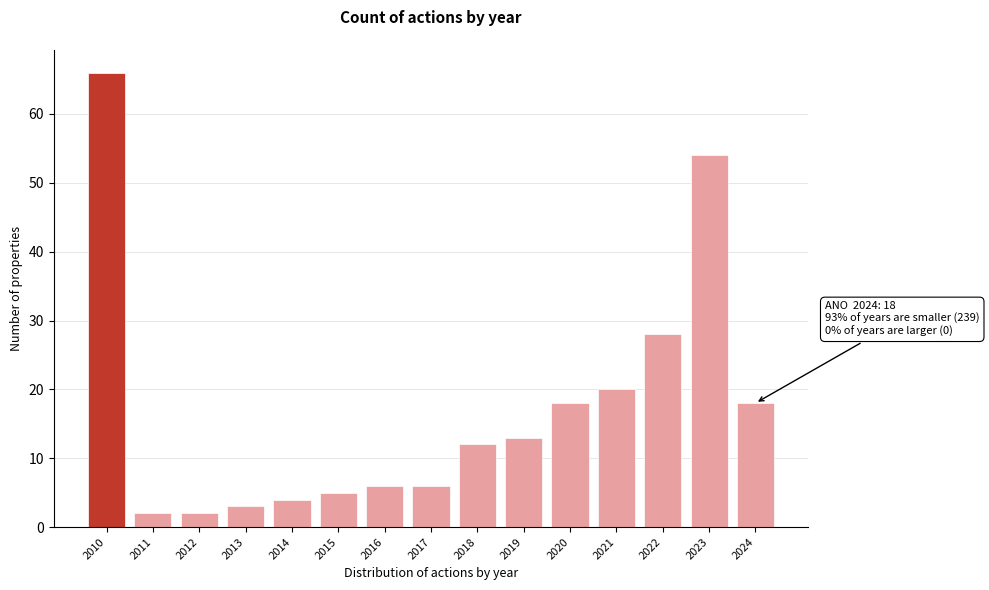

Reading left to right, list all the values displayed in this chart.

66	2	2	3	4	5	6	6	12	13	18	20	28	54	18